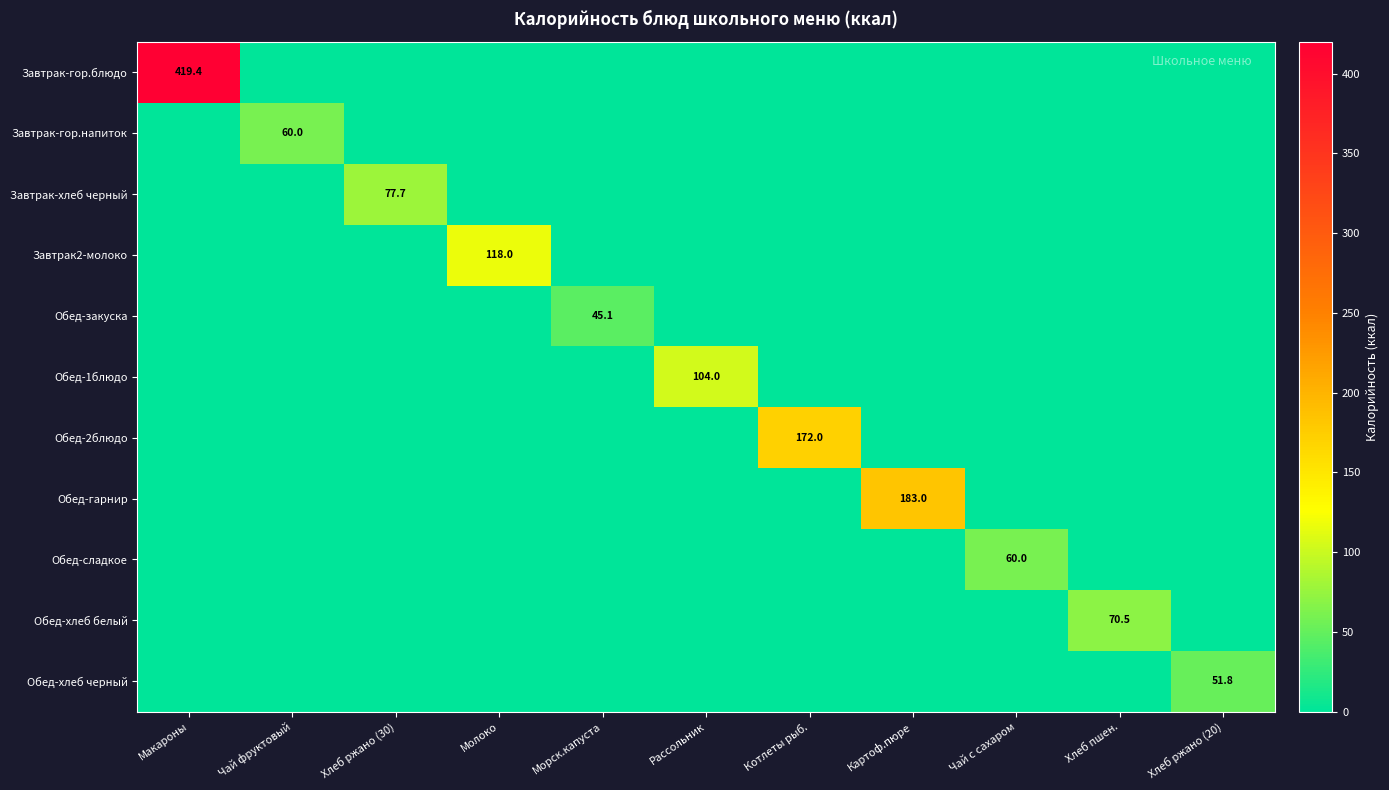

Which has a higher value, Макароны or Морск.капуста?

Макароны